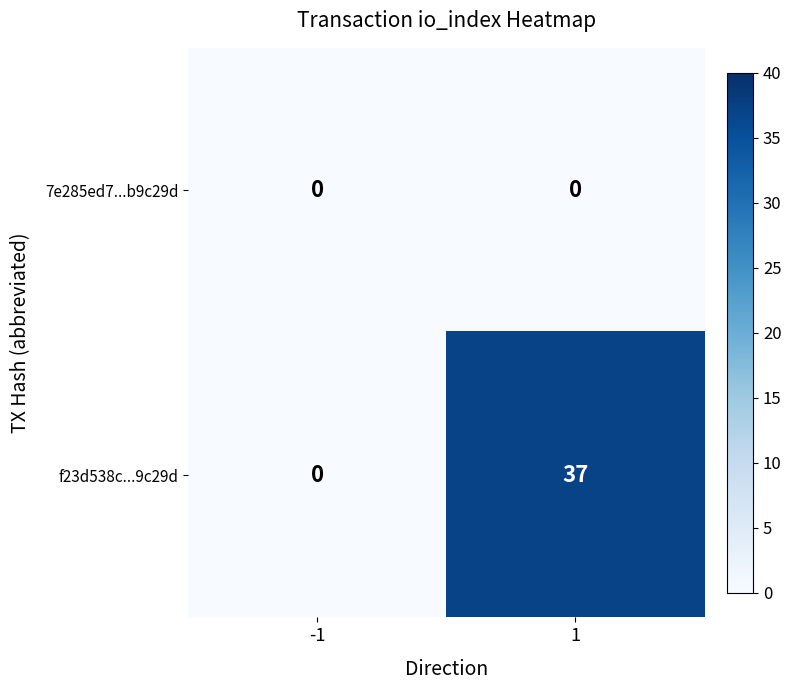

Reading left to right, what are all the values shown in this chart?

7e285ed7...b9c29d: 0	0
f23d538c...9c29d: 0	37